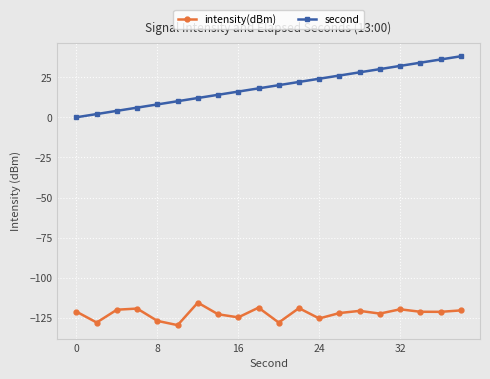

True or false: intensity(dBm) and second cross at least once.

False